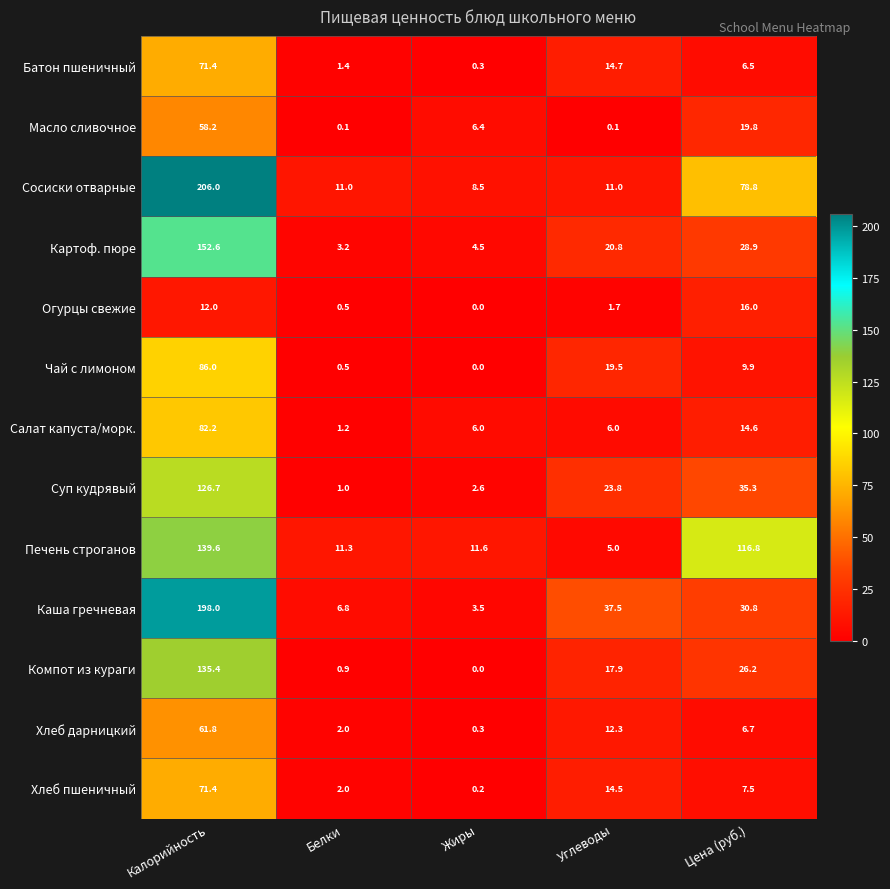

Which category has the highest value across all series?

Калорийность